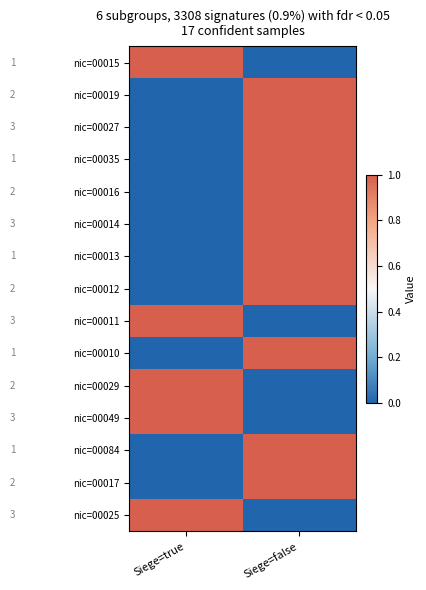

What is the spread (max minus min) of values at Siege=false?

1